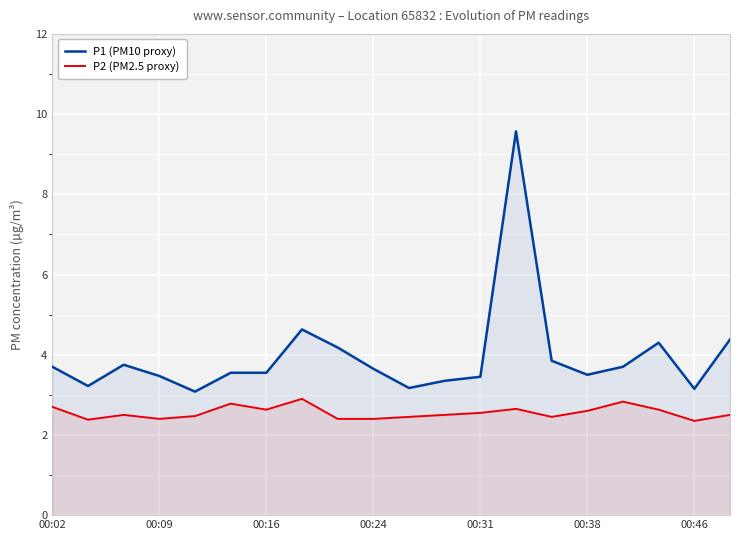

Which series has the widest spread of values?

P1 (PM10 proxy)